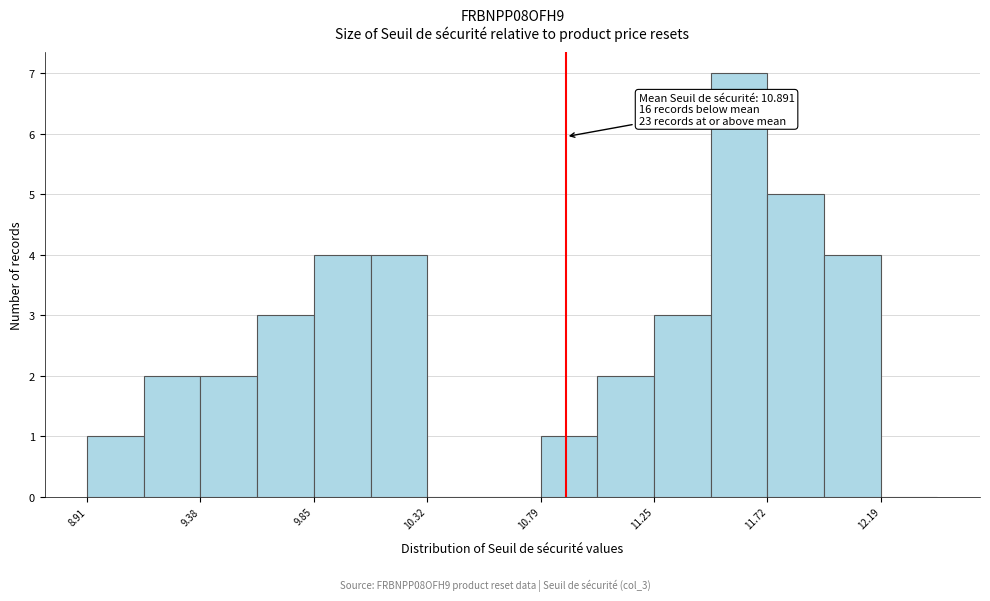

Over which range of the x-axis is the bar tallest?

11.50 to 11.70